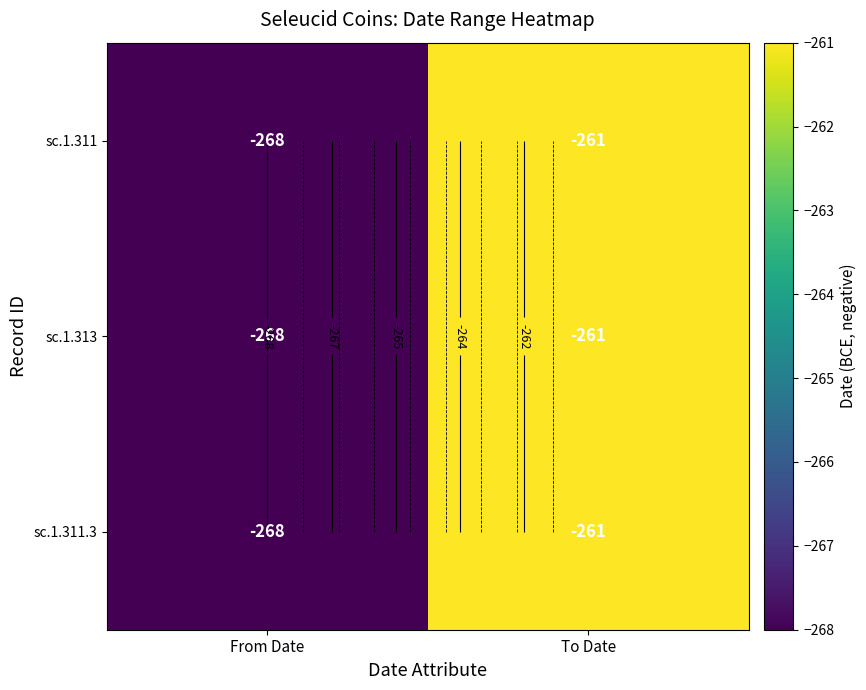

True or false: sc.1.313 has a value of -111 at From Date.

False